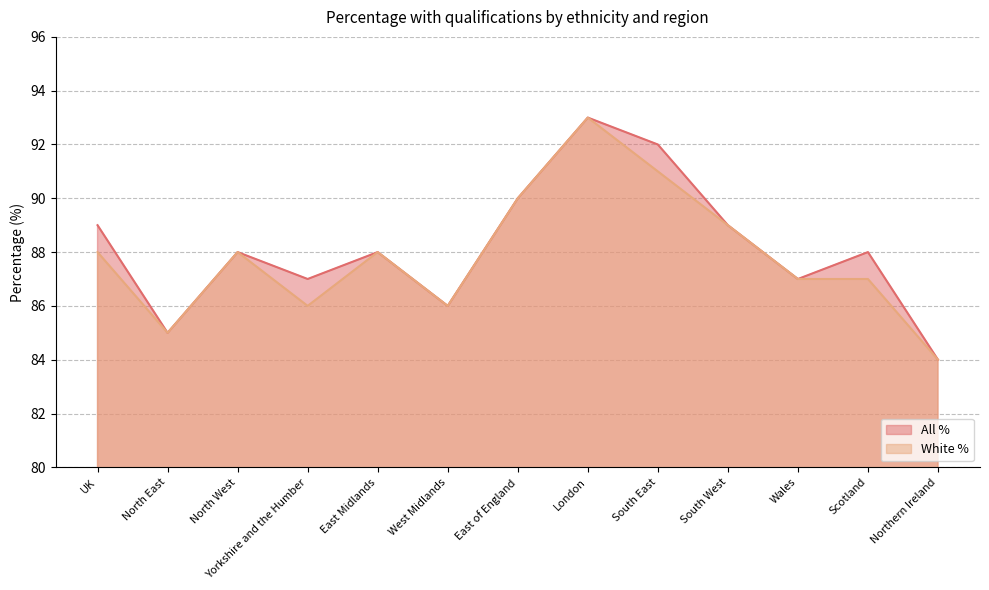

List the series in order of their peak value, lowest first.

All %, White %